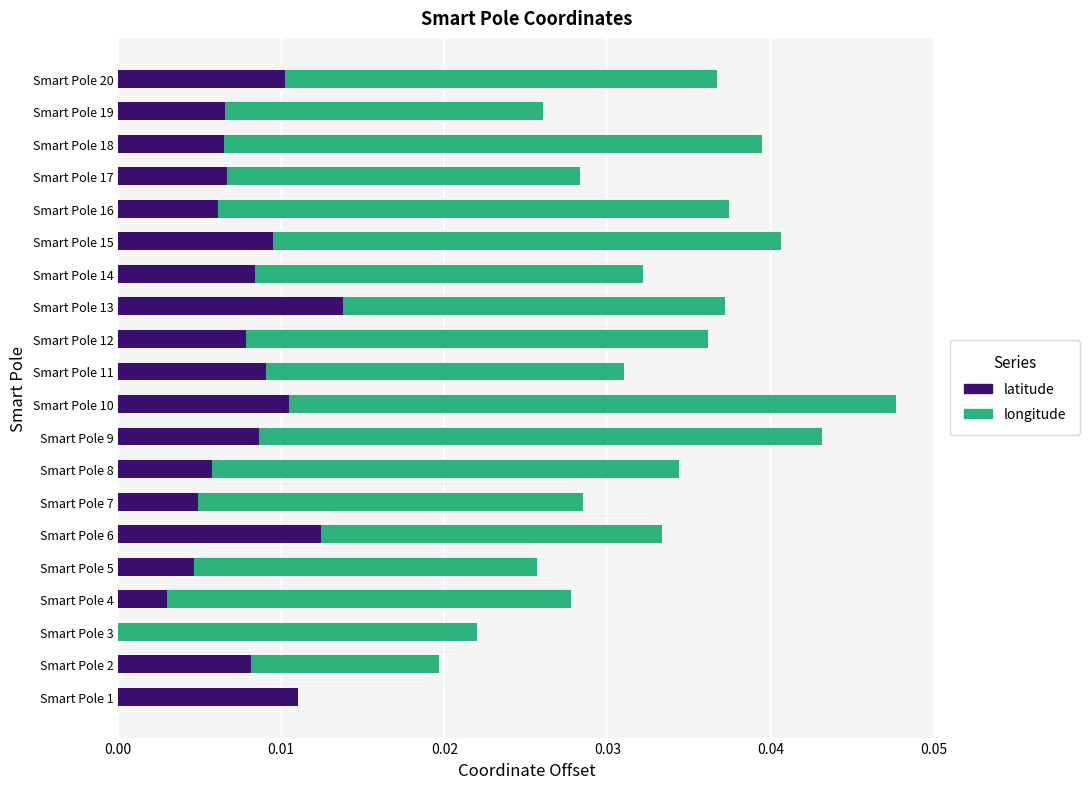

At which category is the sum across all series the highest?

Smart Pole 10